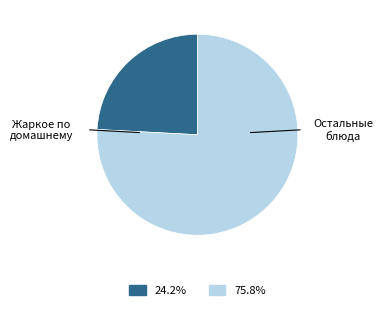

Is there any slice that represents more than half of the pie?

Yes